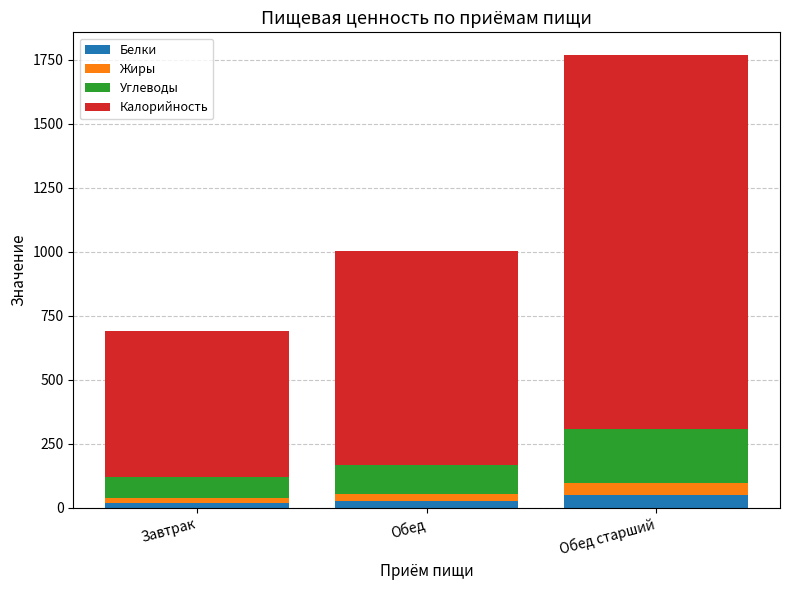

True or false: Белки has a value of 49.6 at Обед старший.

True